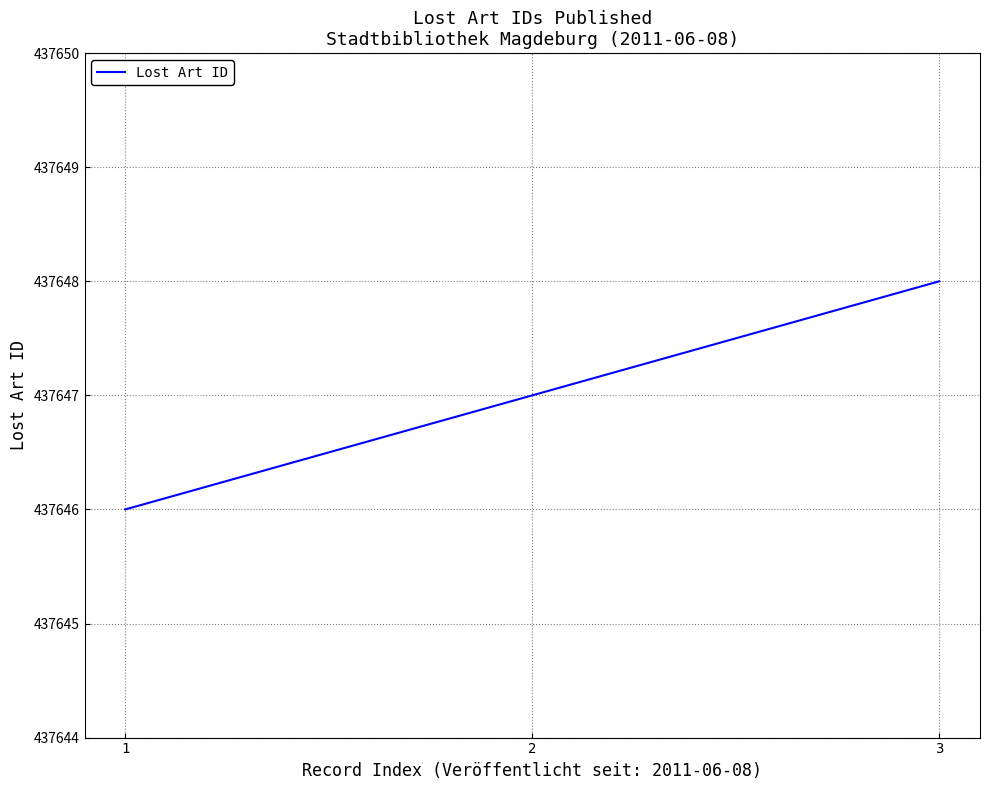

Reading left to right, transcribe all the data shown in this chart.

1=437646	2=437647	3=437648